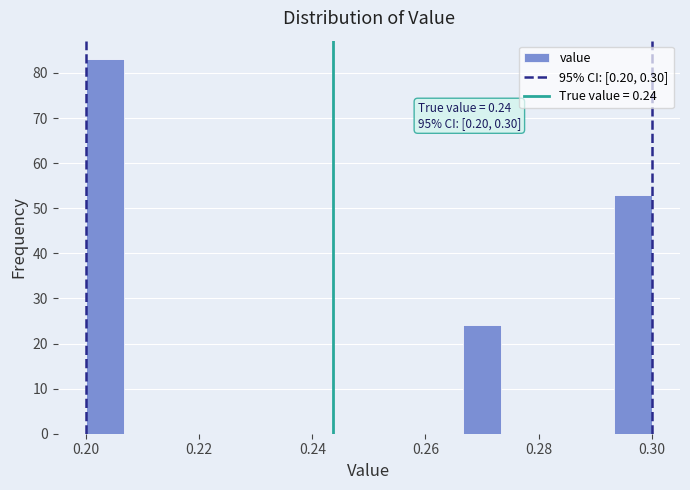

Read against the x-axis, roughly where is the centre of the tallest bar?

0.204